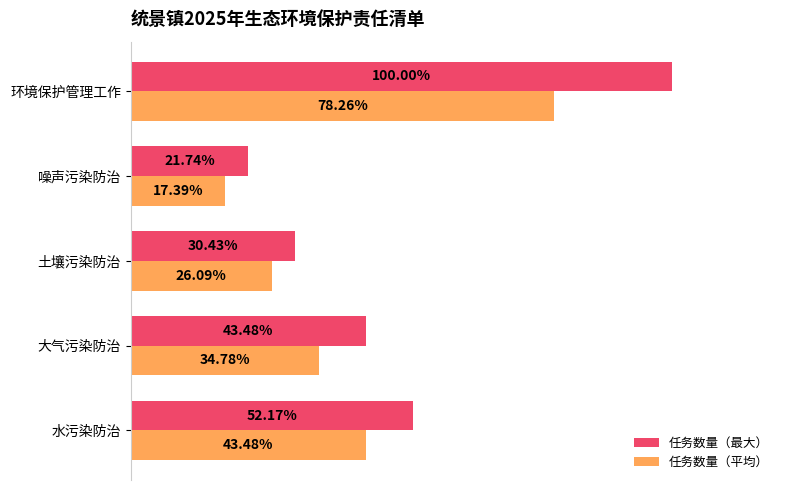

At which category is the sum across all series the highest?

环境保护管理工作